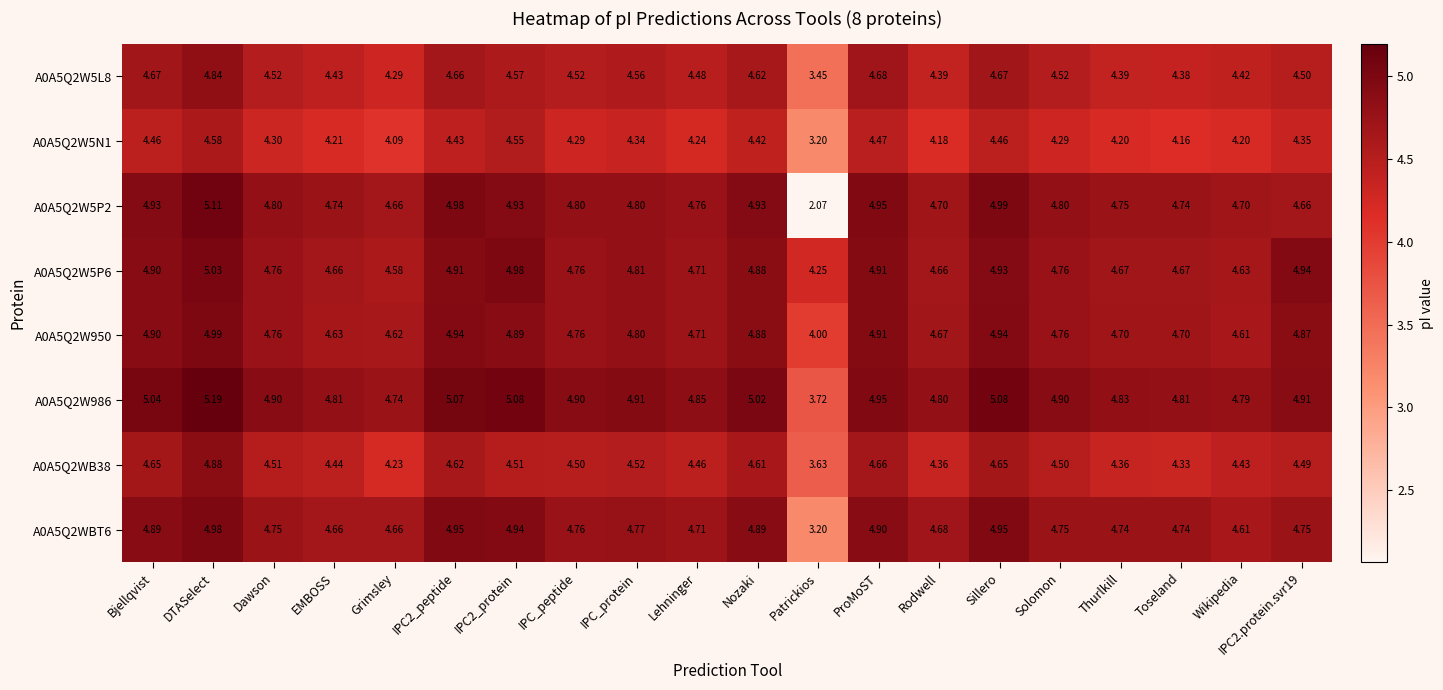

Rank the series by their maximum value, from lowest to highest.

A0A5Q2W5N1, A0A5Q2W5L8, A0A5Q2WB38, A0A5Q2WBT6, A0A5Q2W950, A0A5Q2W5P6, A0A5Q2W5P2, A0A5Q2W986